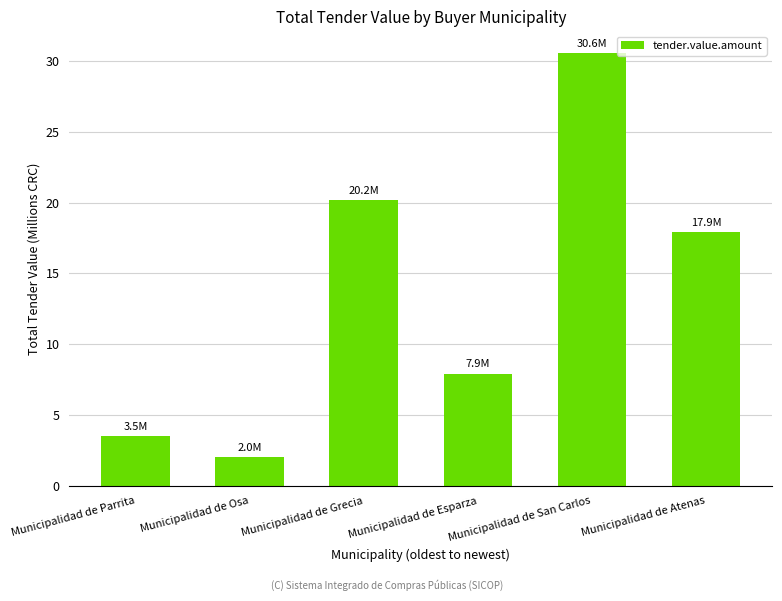

Does the chart contain any negative values?

No